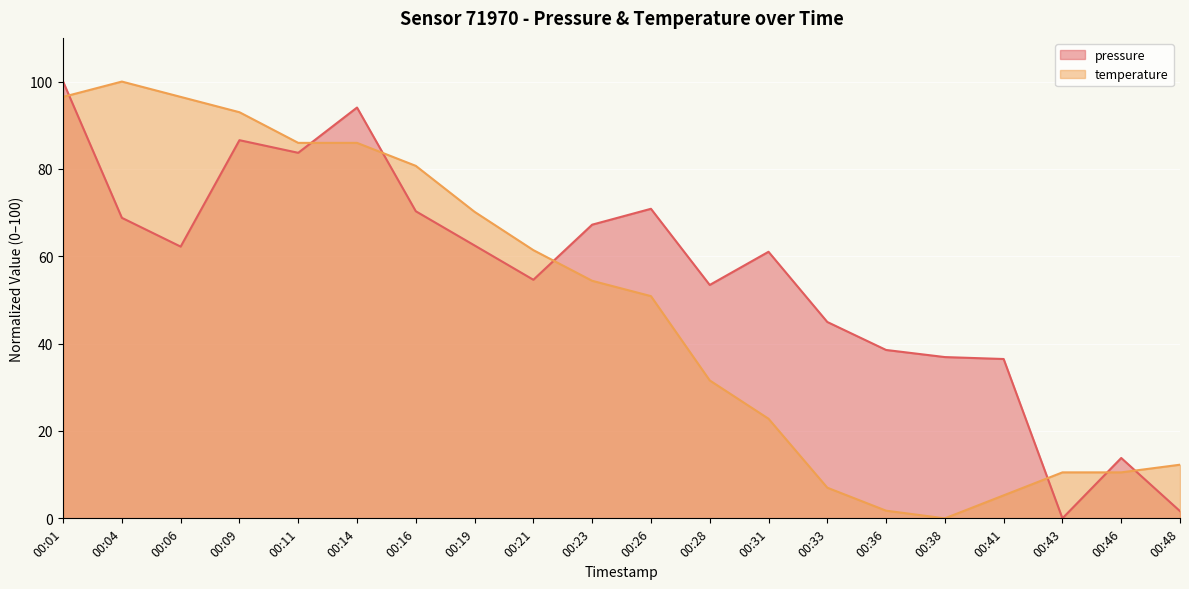

Reading left to right, transcribe all the data shown in this chart.

pressure: 100.0	68.8	62.2	86.6	83.7	94.1	70.3	62.5	54.6	67.2	70.9	53.4	61.0	45.0	38.5	36.9	36.5	0.0	13.8	1.6
temperature: 96.5	100.0	96.5	93.0	86.0	86.0	80.7	70.2	61.4	54.4	50.9	31.6	22.8	7.0	1.8	0.0	5.3	10.5	10.5	12.3